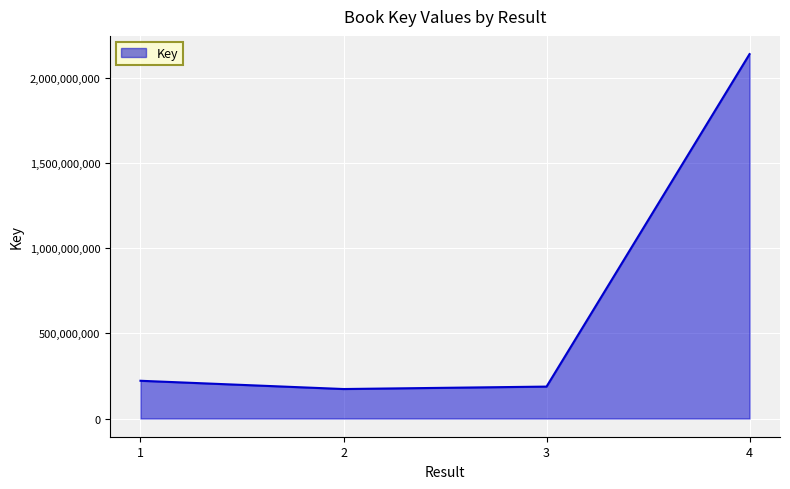

What is the sum of all values?

2722854206